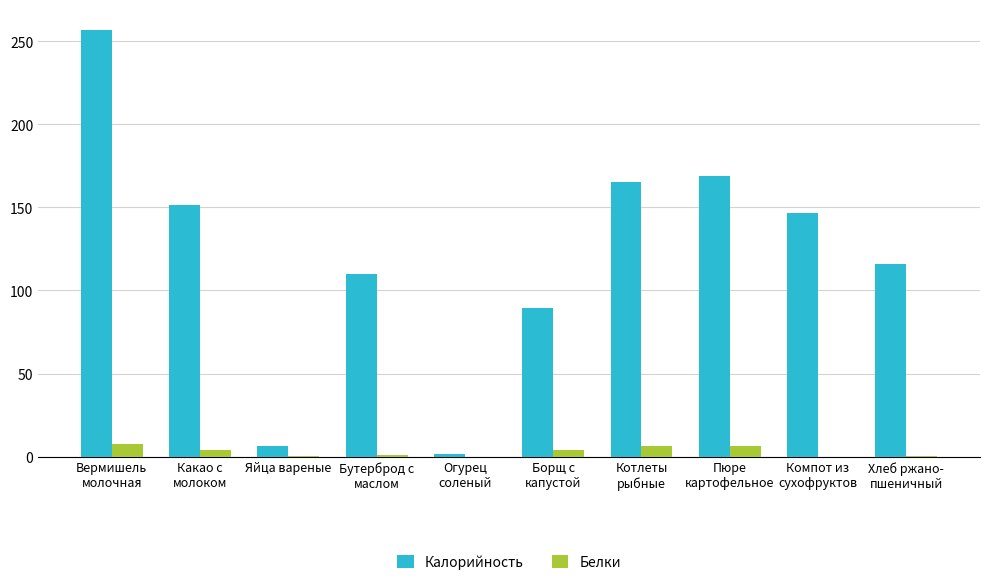

What is the maximum value for Белки?

7.4